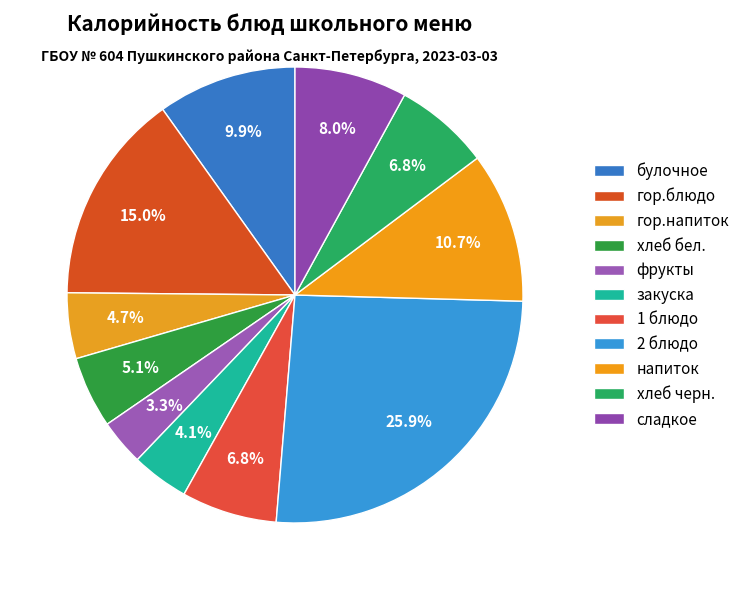

Rank the categories by value from lowest to highest.

фрукты, закуска, гор.напиток, хлеб бел., 1 блюдо, хлеб черн., сладкое, булочное, напиток, гор.блюдо, 2 блюдо